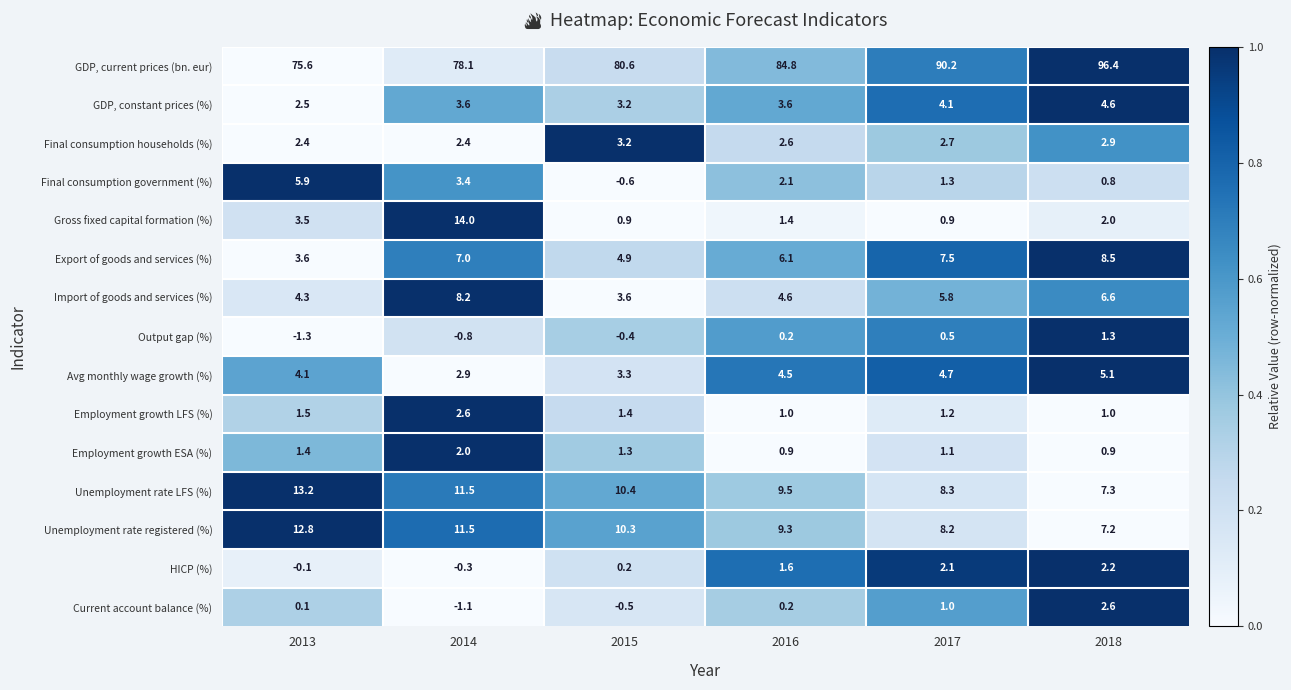

The value of Final consumption households (%) at 2017 is 1.4. True or false?

False